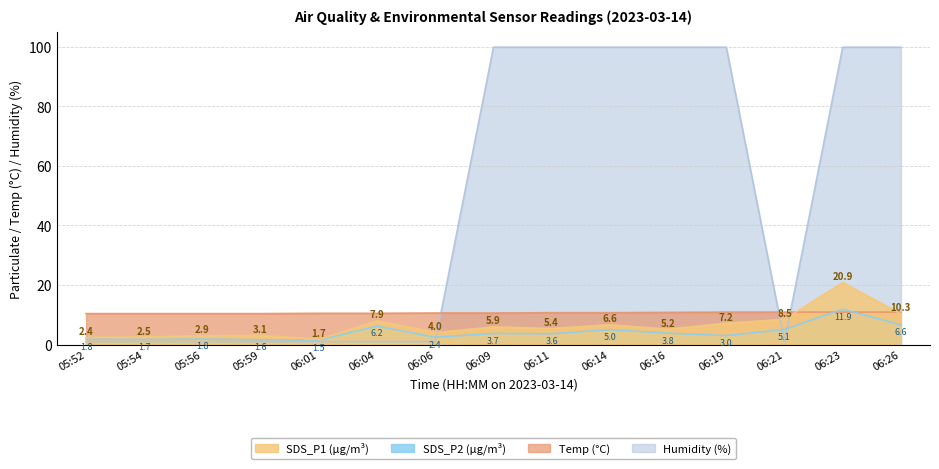

True or false: SDS_P2 and SDS_P1 cross at least once.

False